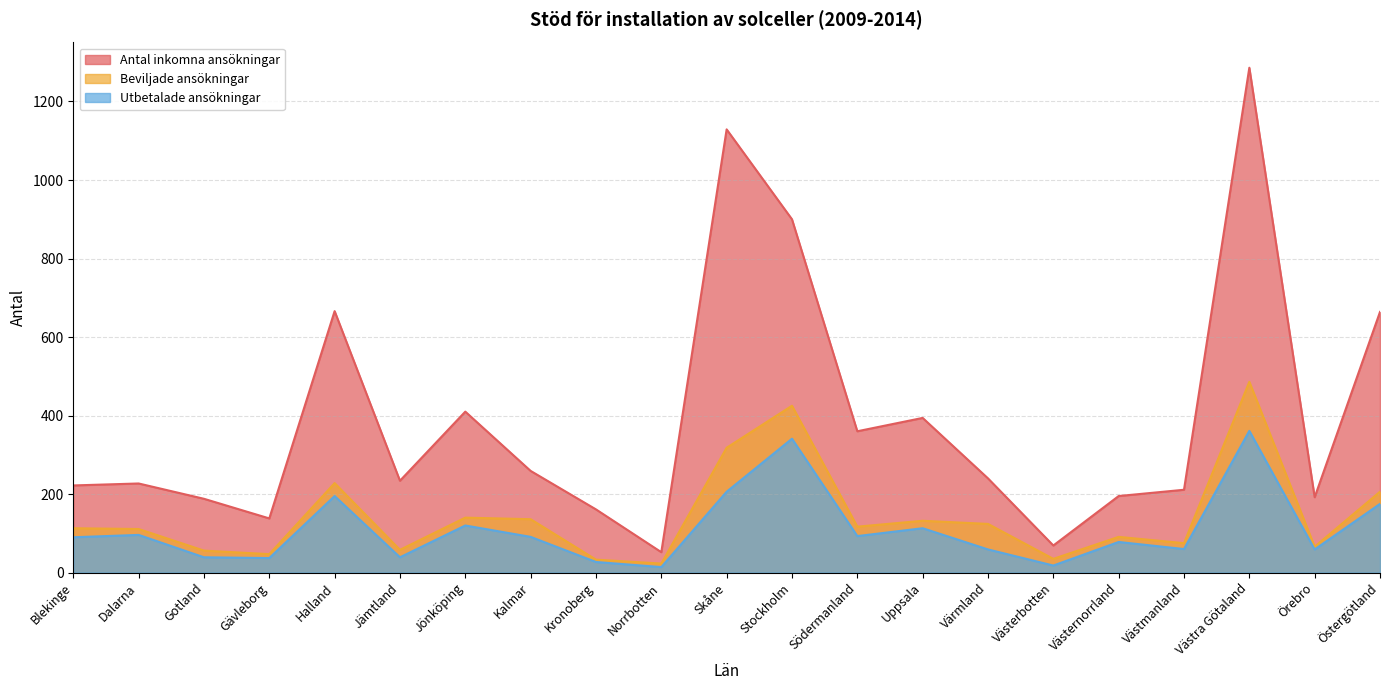

Rank the categories by Beviljade ansökningar value from highest to lowest.

Västra Götaland, Stockholm, Skåne, Halland, Östergötland, Jönköping, Kalmar, Uppsala, Värmland, Södermanland, Blekinge, Dalarna, Västernorrland, Västmanland, Örebro, Jämtland, Gotland, Gävleborg, Västerbotten, Kronoberg, Norrbotten